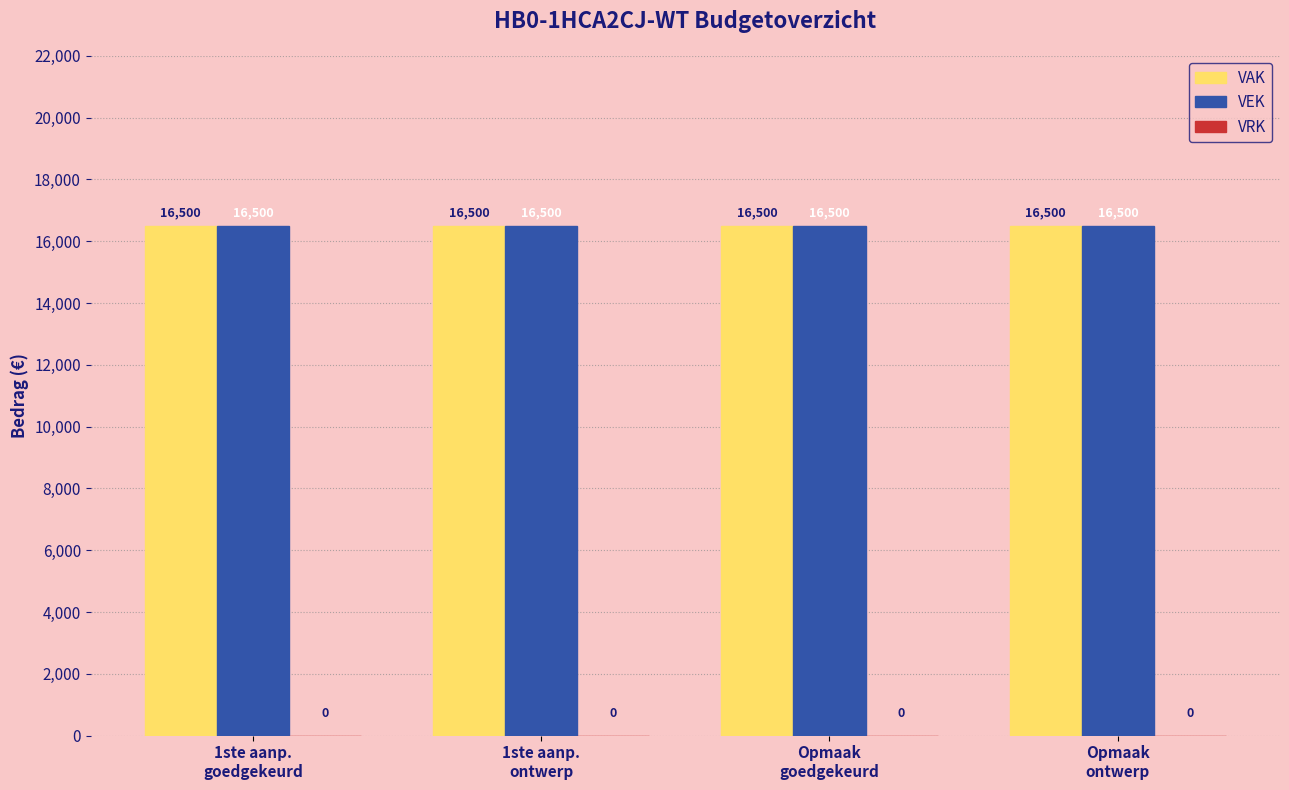

What are all the series names shown in the legend?

VAK, VEK, VRK